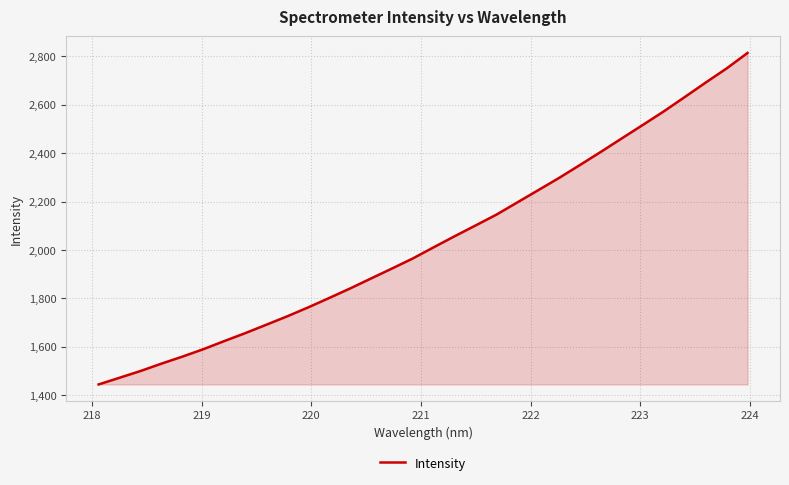

What is the smallest value displayed?

1444.9